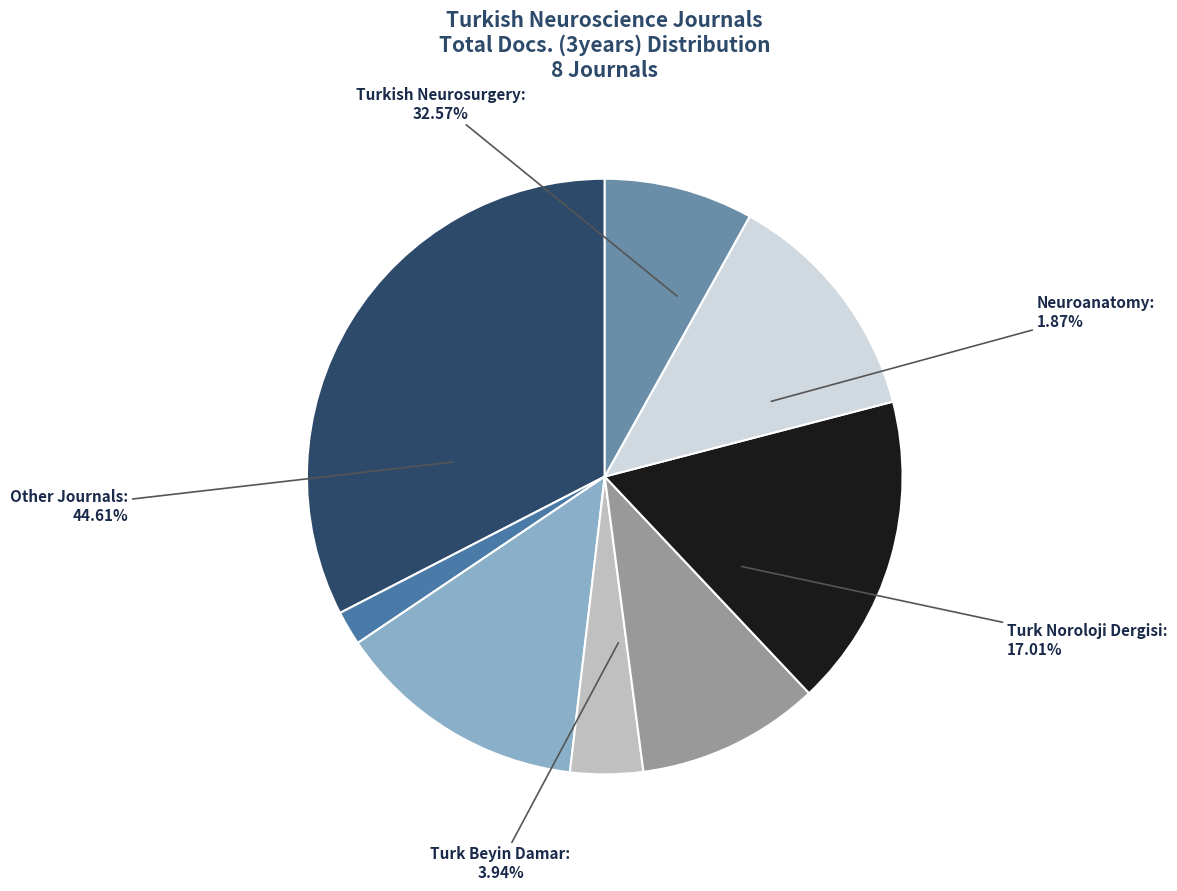

Combined, what portion of the pie is Neuroanatomy and Turk Noroloji Dergisi?

18.9%